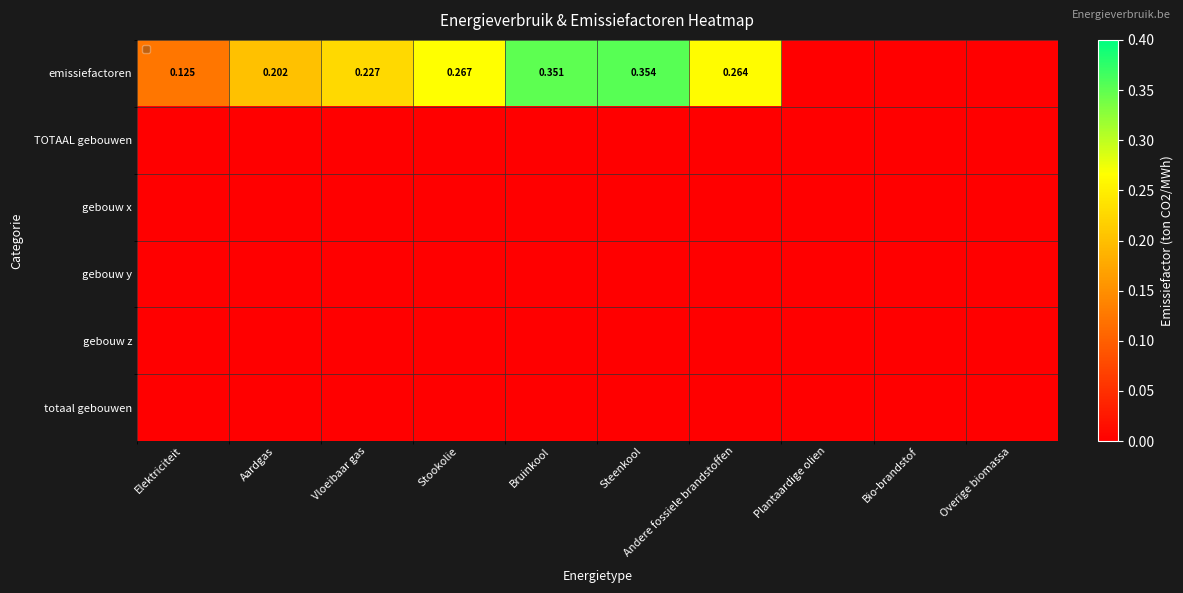

Is the value of gebouw y at Aardgas greater than the value of gebouw z at Andere fossiele brandstoffen?

No